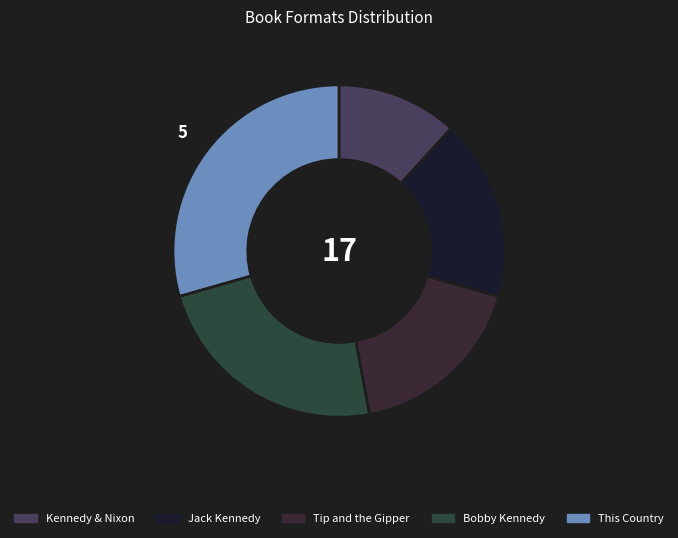

Count the number of slices in the pie.

5